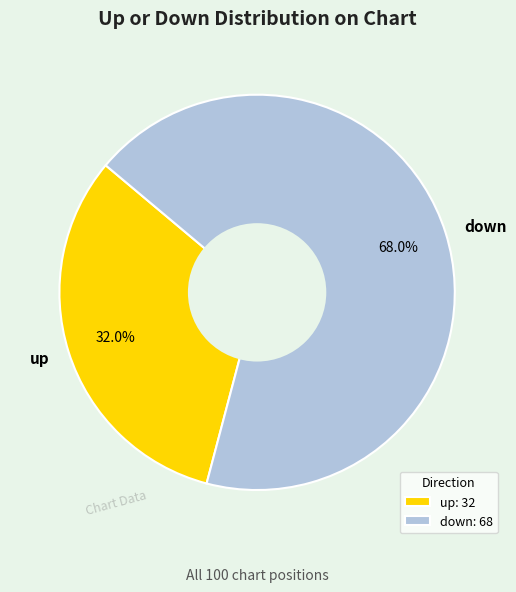

To the nearest percent, what is the average slice percentage?

50%